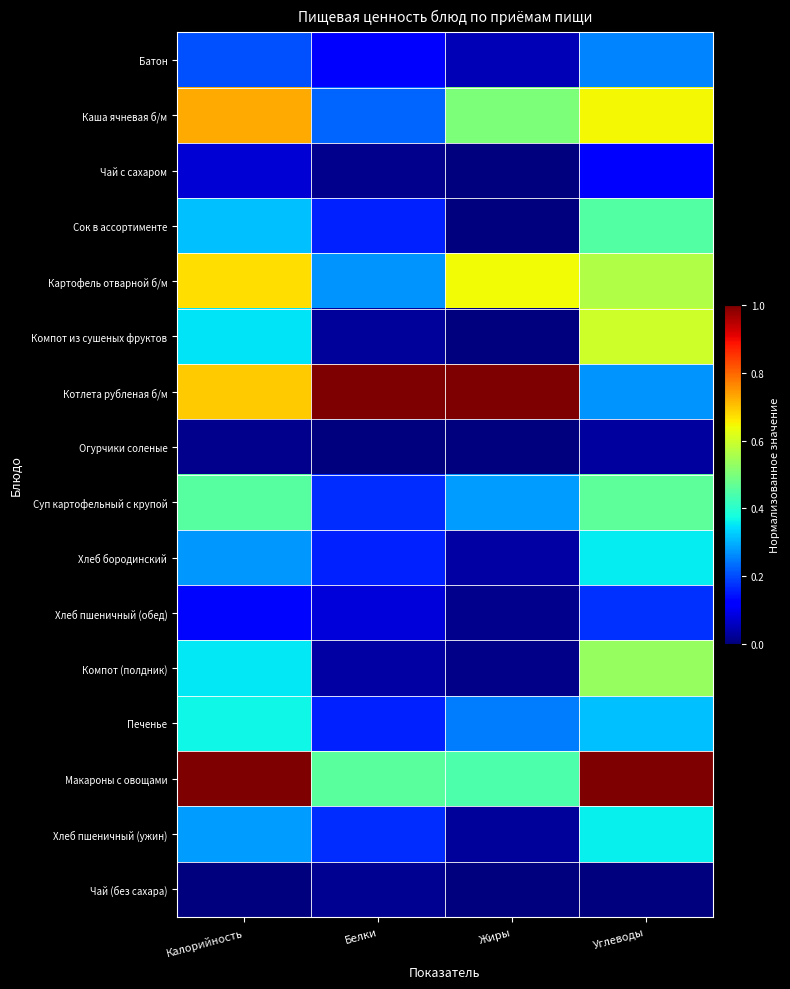

At how many categories does at least one series exceed 0?

4